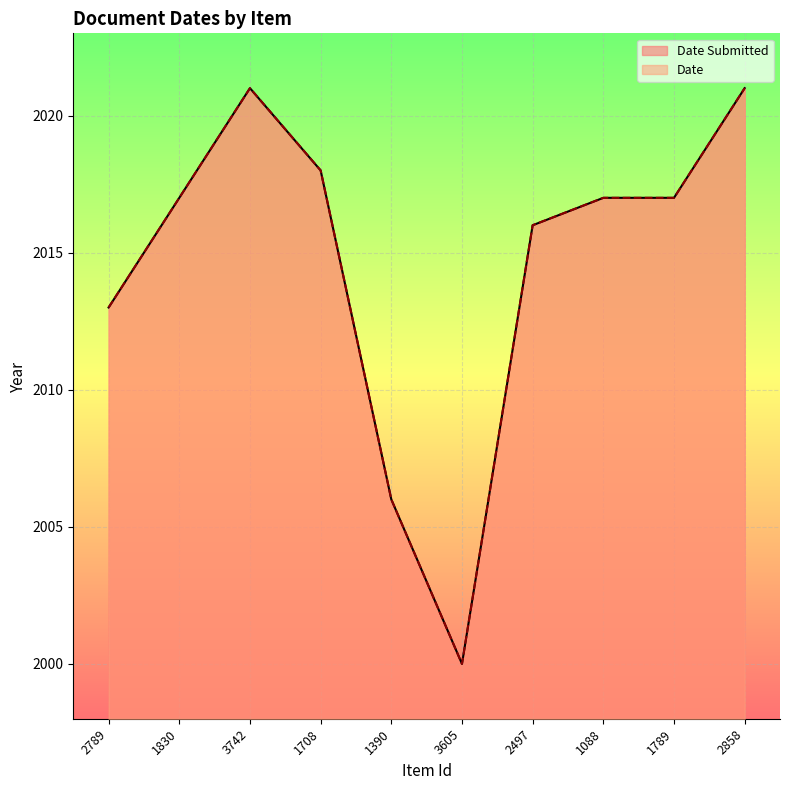

Reading right to left, extract all data points from this chart.

Date Submitted: 2858=2021	1789=2017	1088=2017	2497=2016	3605=2000	1390=2006	1708=2018	3742=2021	1830=2017	2789=2013
Date: 2858=2021	1789=2017	1088=2017	2497=2016	3605=2000	1390=2006	1708=2018	3742=2021	1830=2017	2789=2013